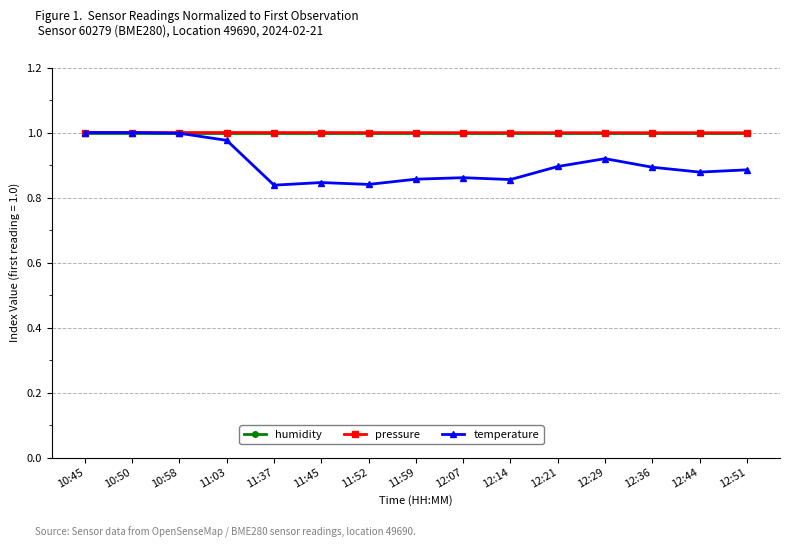

The humidity series shows 0.7 at 11:03. True or false?

False